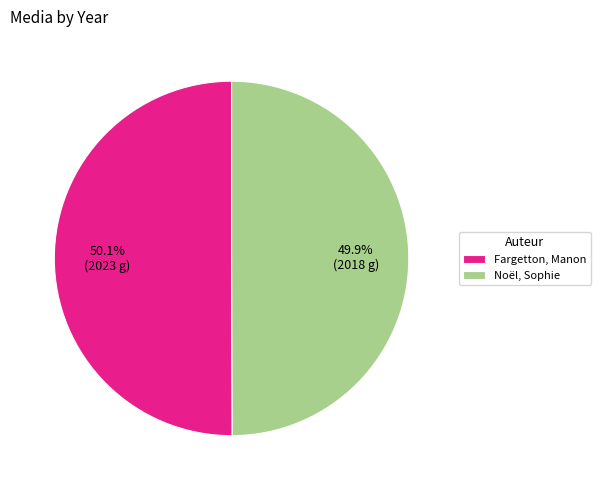

Is there any slice that represents more than half of the pie?

Yes